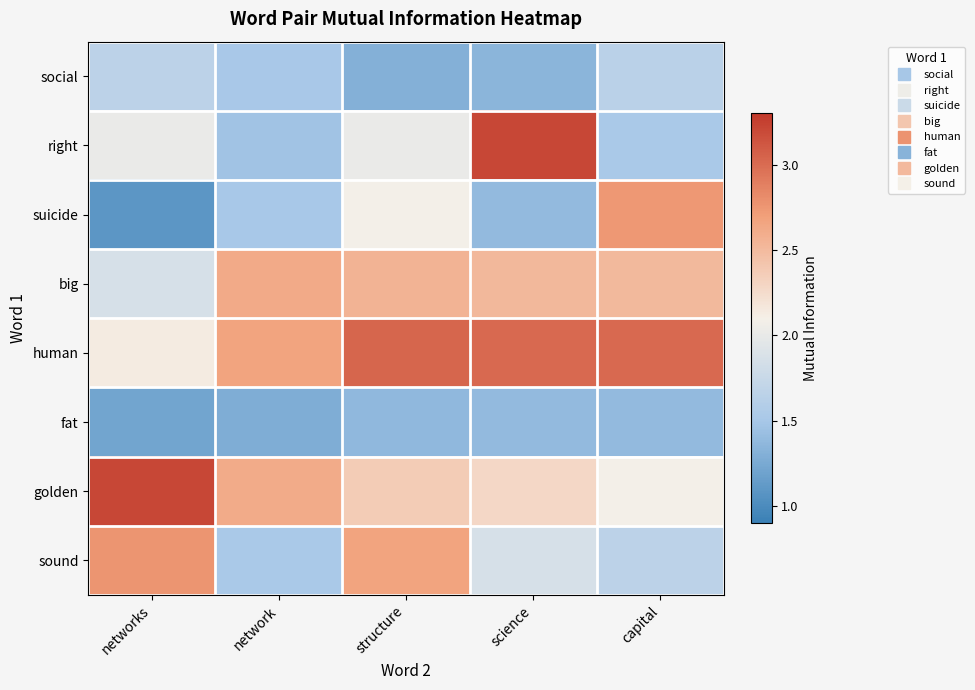

Reading left to right, what are all the values shown in this chart?

social: networks=1.7	network=1.5	structure=1.3	science=1.3	capital=1.6
right: networks=2.0	network=1.5	structure=2.0	science=3.2	capital=1.5
suicide: networks=1.1	network=1.5	structure=2.1	science=1.4	capital=2.7
big: networks=1.9	network=2.6	structure=2.6	science=2.5	capital=2.5
human: networks=2.1	network=2.7	structure=3.0	science=3.0	capital=3.0
fat: networks=1.2	network=1.3	structure=1.4	science=1.4	capital=1.4
golden: networks=3.2	network=2.6	structure=2.4	science=2.3	capital=2.1
sound: networks=2.8	network=1.5	structure=2.7	science=1.9	capital=1.7